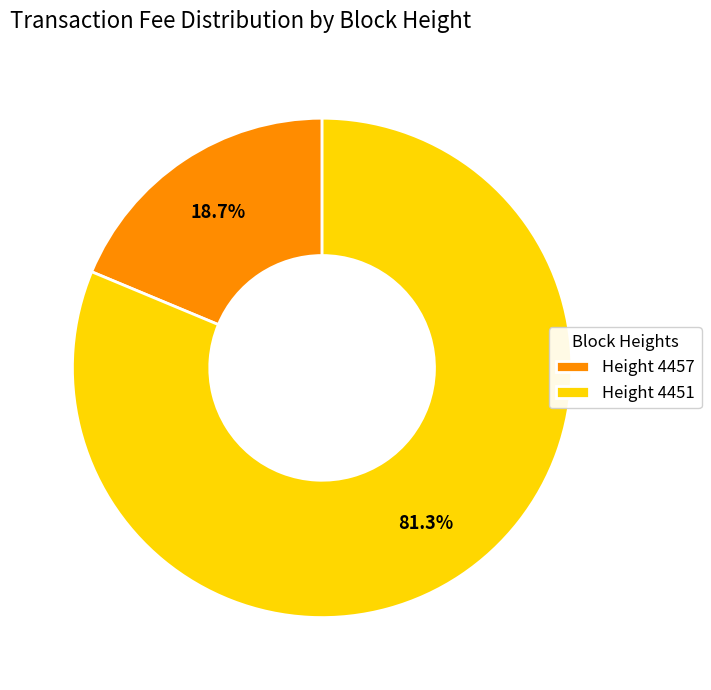

What is the smallest slice in the pie chart?

Height 4457